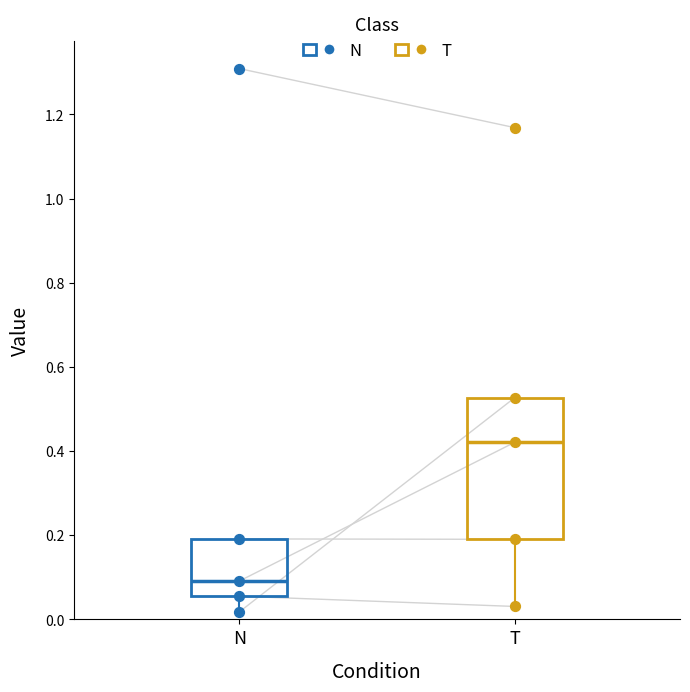

Comparing the boxes themselves (not the whiskers), which one is the tallest?

T